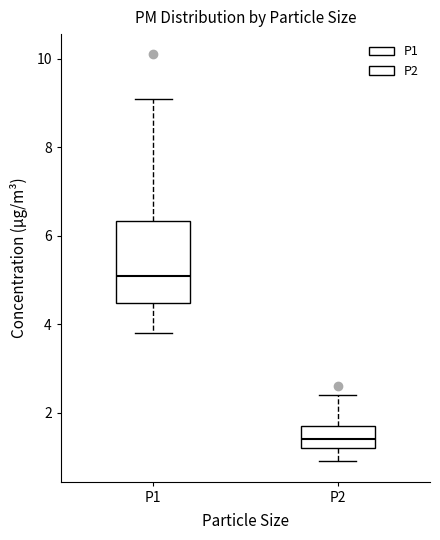

Where does the lower whisker of the box for P2 end on the y-axis? The values are not printed on the chart, so give them approximately, as read against the axis.

1.0